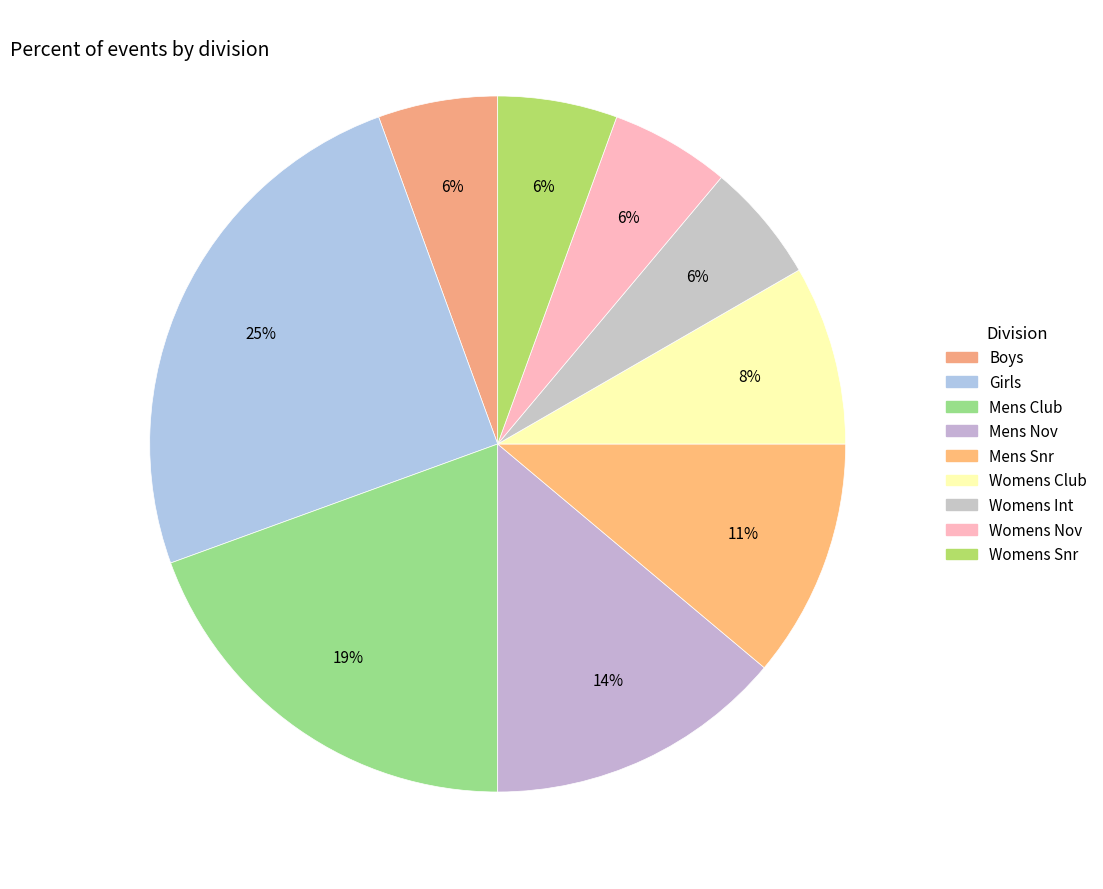

How many segments does this pie chart have?

9